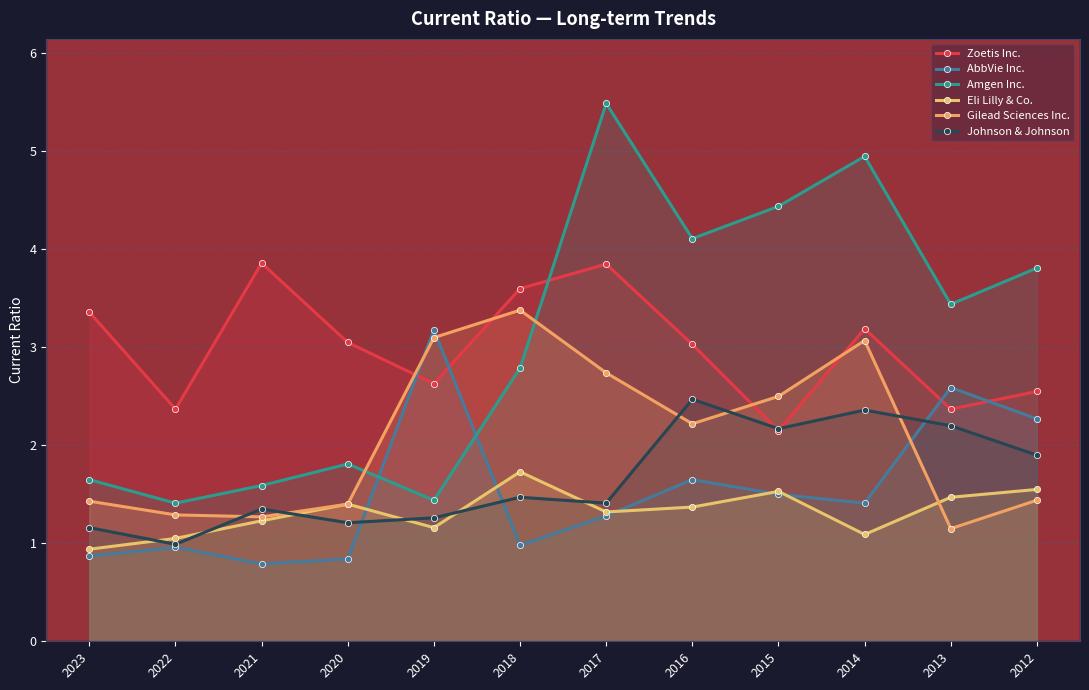

Where is the first local minimum for Gilead Sciences Inc.?

2021